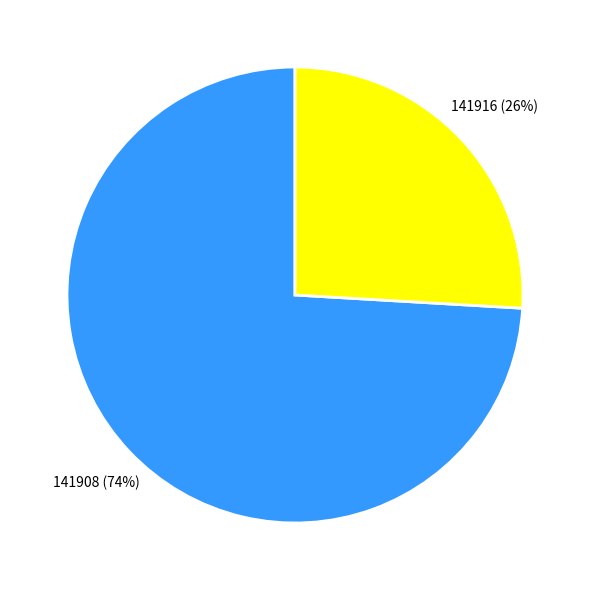

Which has a higher value, 141908 or 141916?

141908